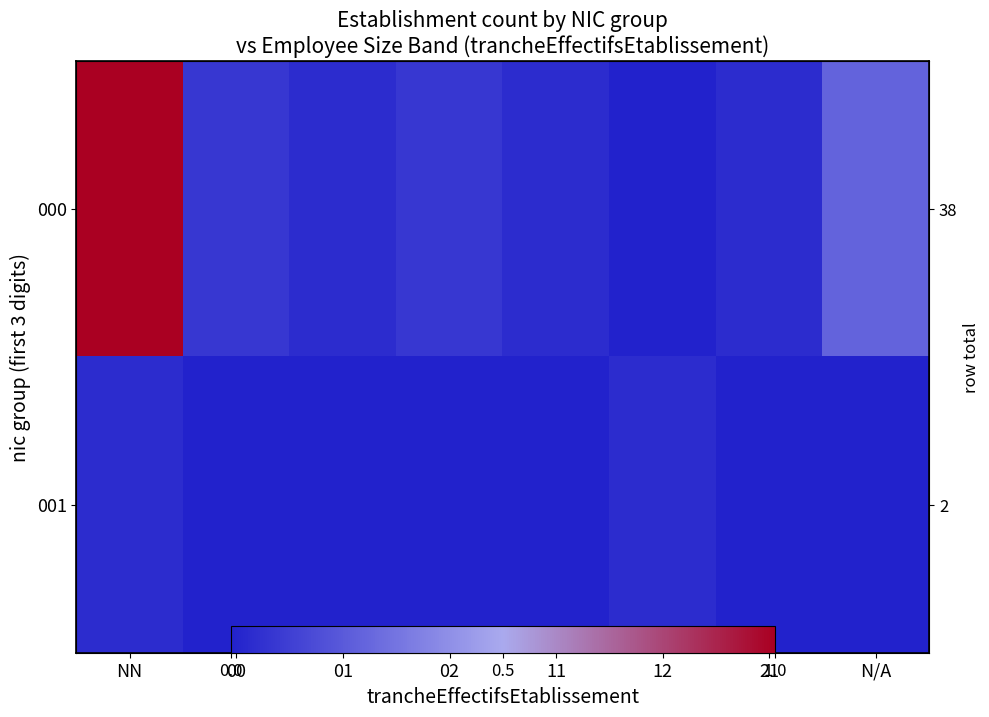

What is the difference between the highest and lowest values at N/A?

0.2